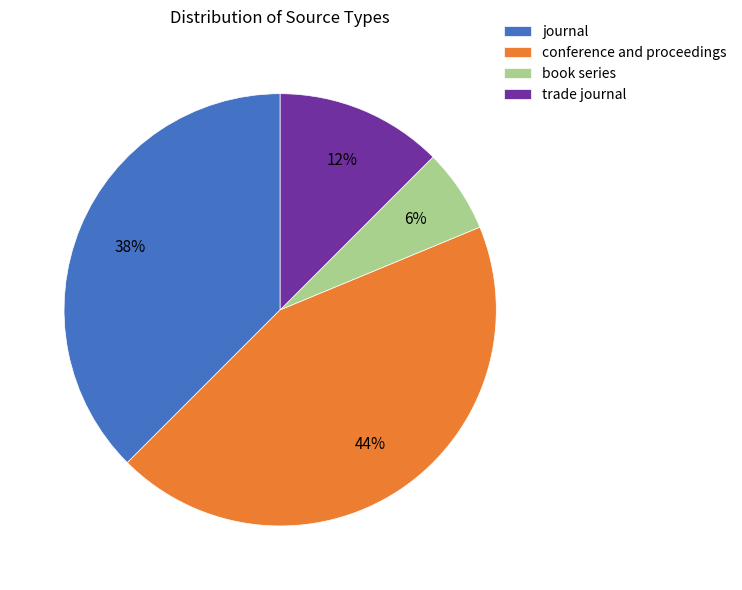

What is the largest slice in the pie chart?

conference and proceedings